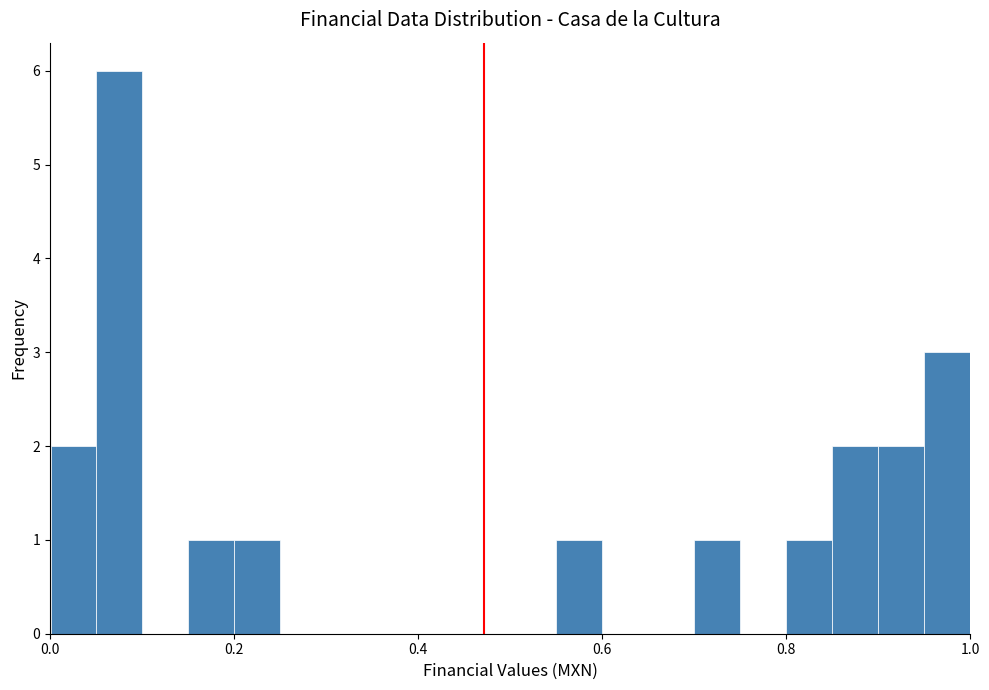

Read against the x-axis, roughly where is the centre of the tallest bar?

0.08